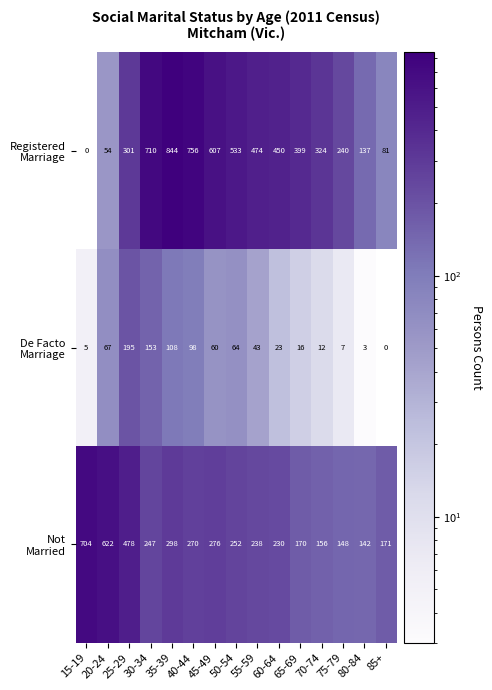

What is the total value across all series at 85+?

252